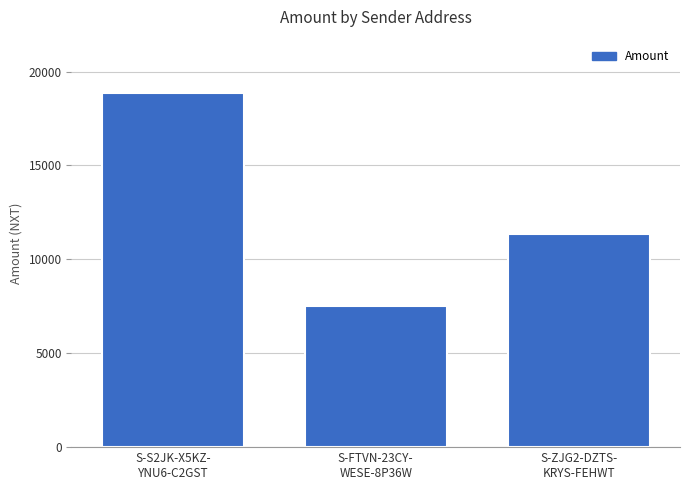

What is the sum of the values at S-FTVN-23CY-
WESE-8P36W and S-S2JK-X5KZ-
YNU6-C2GST?

26370